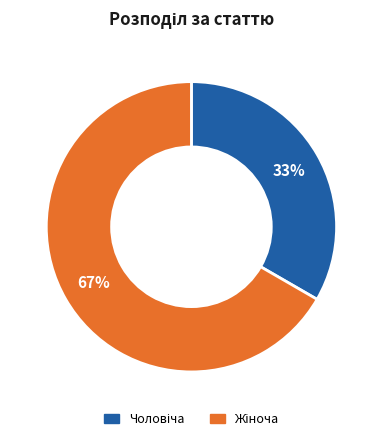

How many segments does this pie chart have?

2